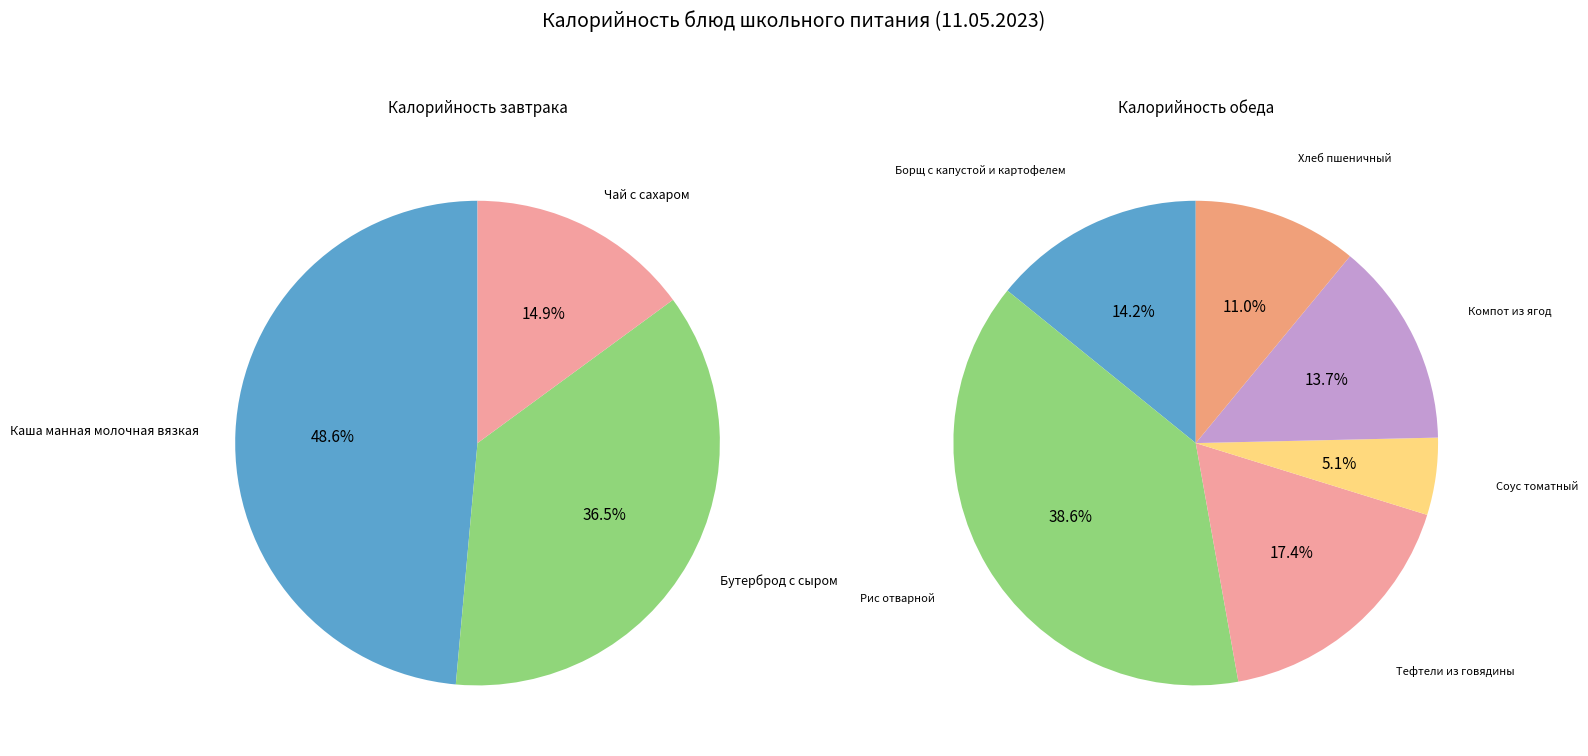

Does Каша манная молочная вязкая account for over 50% of the chart?

No